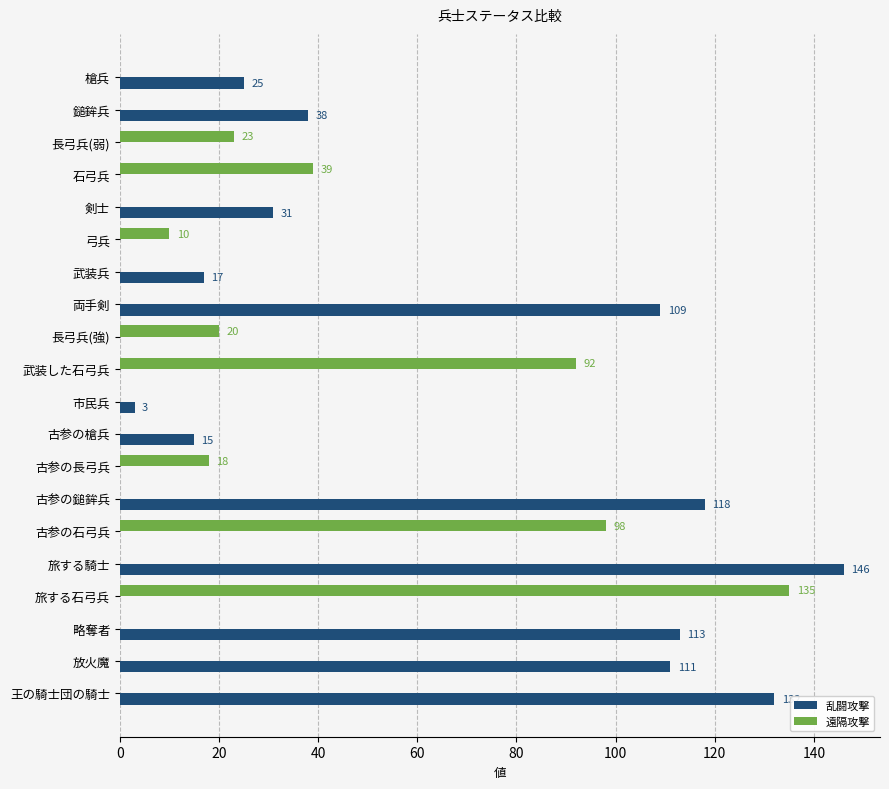

The value of 乱闘攻撃 at 古参の槍兵 is 6. True or false?

False